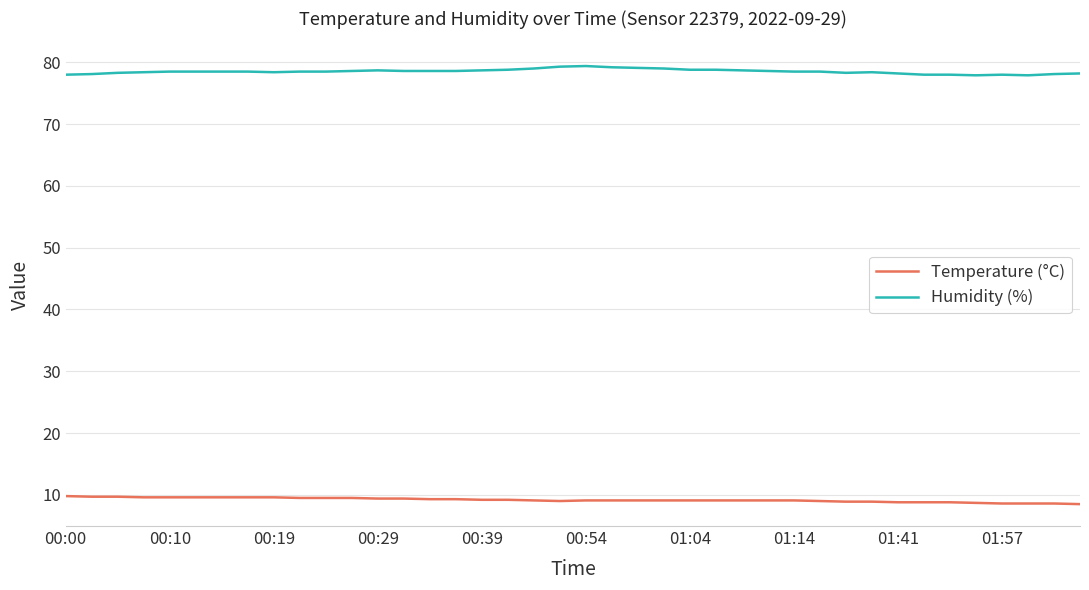

Which series has the largest total across all categories?

Humidity (%)